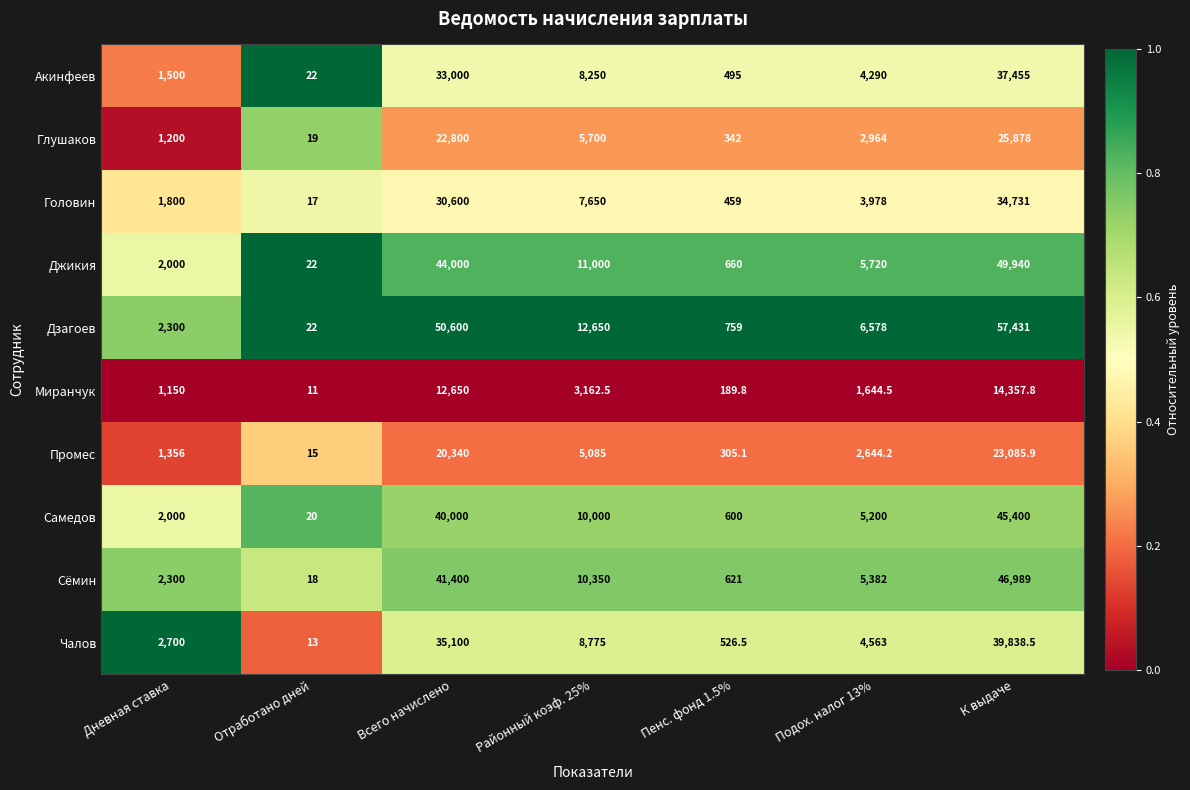

List the series in order of their peak value, lowest first.

Миранчук, Промес, Глушаков, Головин, Акинфеев, Чалов, Самедов, Сёмин, Джикия, Дзагоев